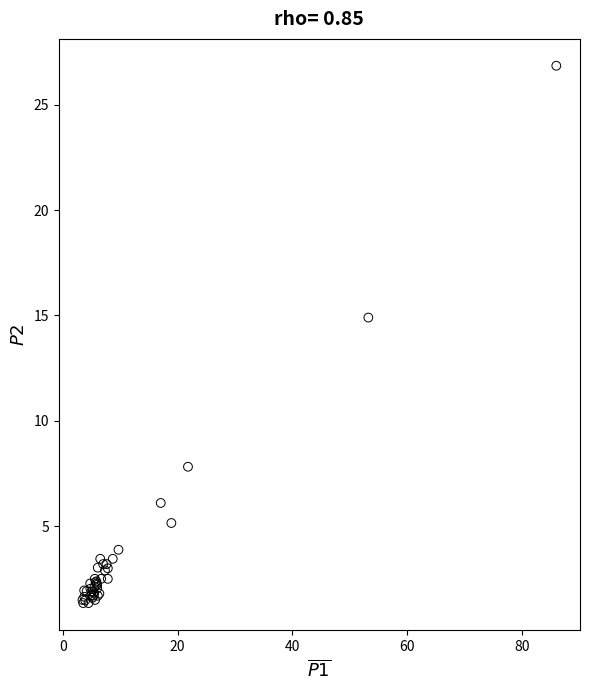

What Y value in the scatter plot is closest to 14?

14.9